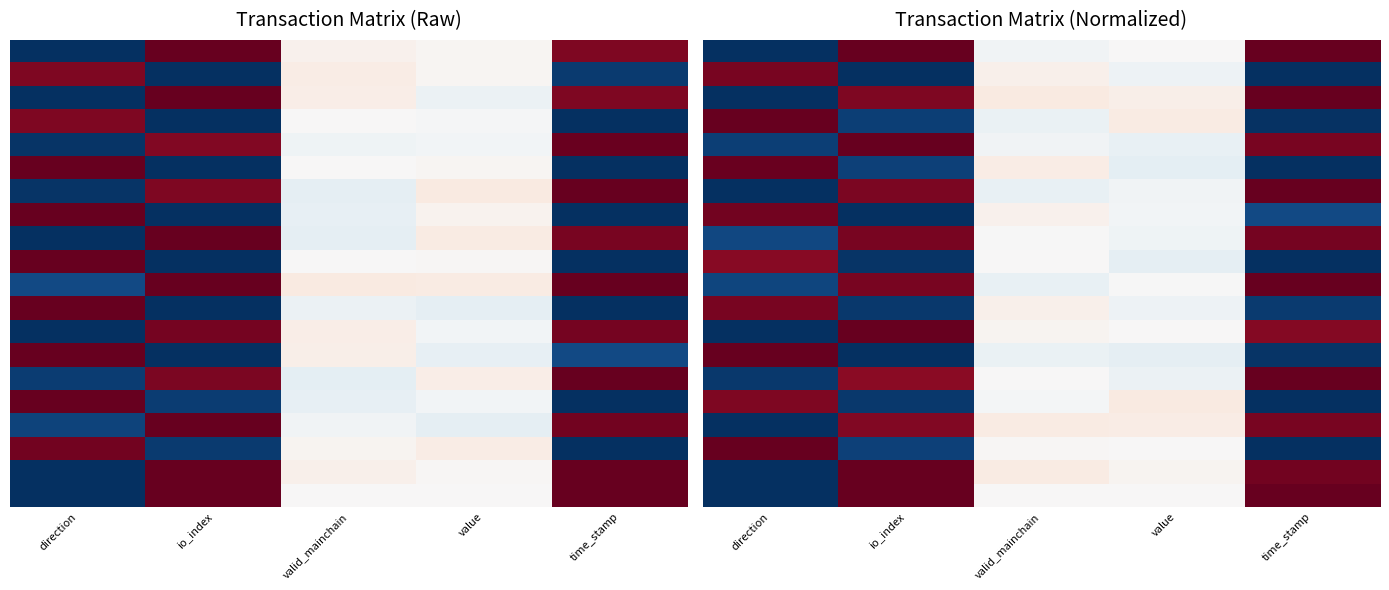

Between value and io_index, which is larger?

io_index